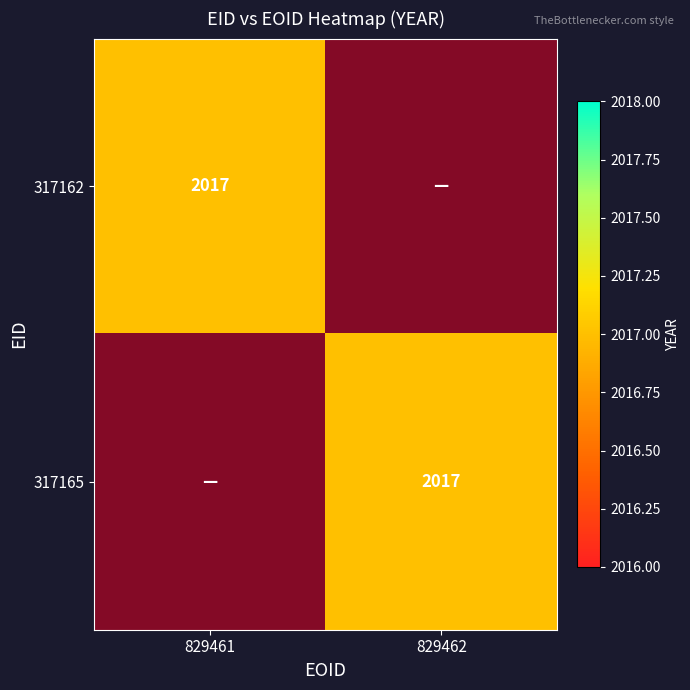

What is the sum of the 317162 values at 829461 and 829462?

2017